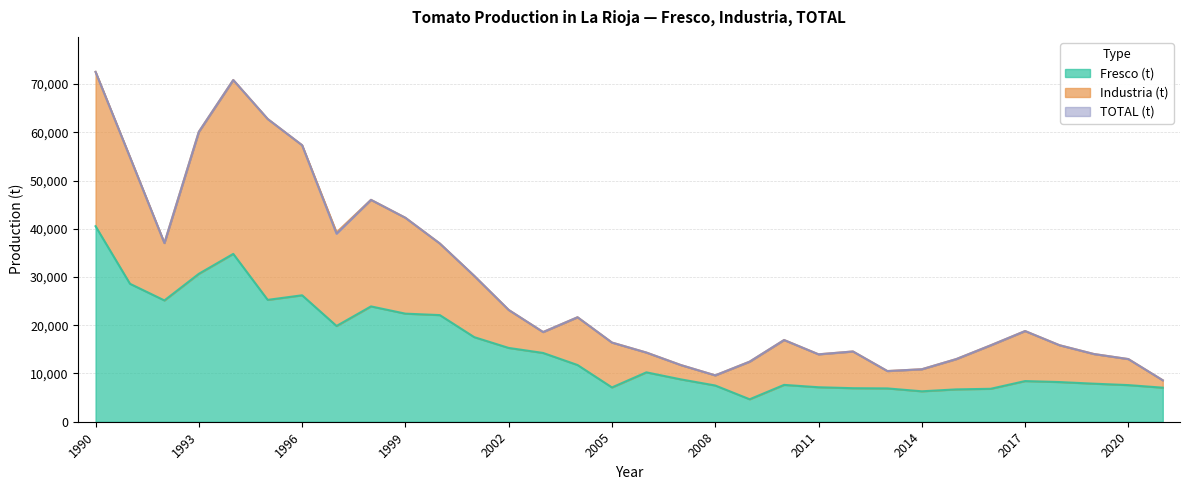

How many interior local peaks does the TOTAL (t) series have?

6